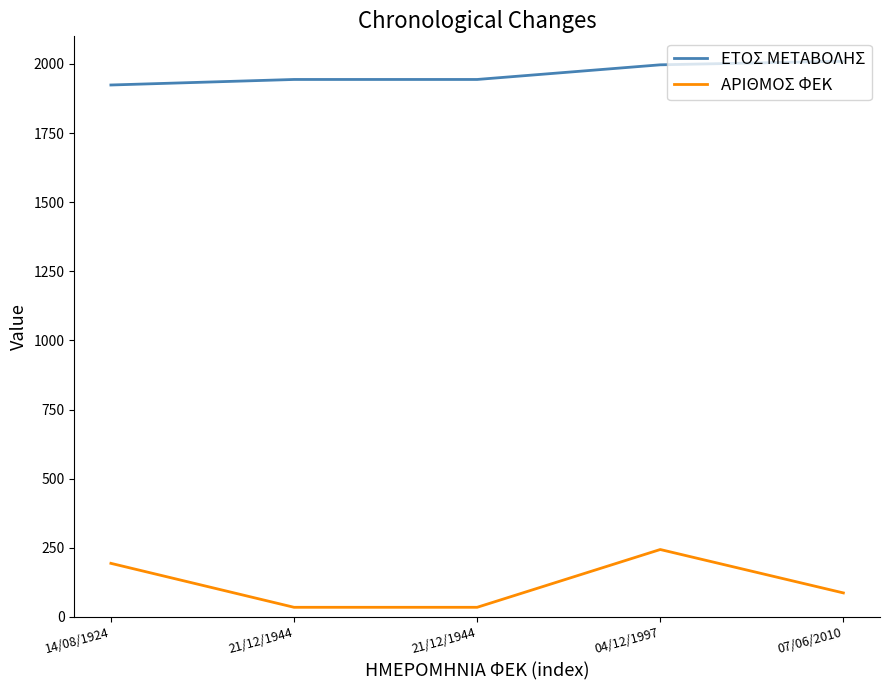

How many lines are shown in the chart?

2